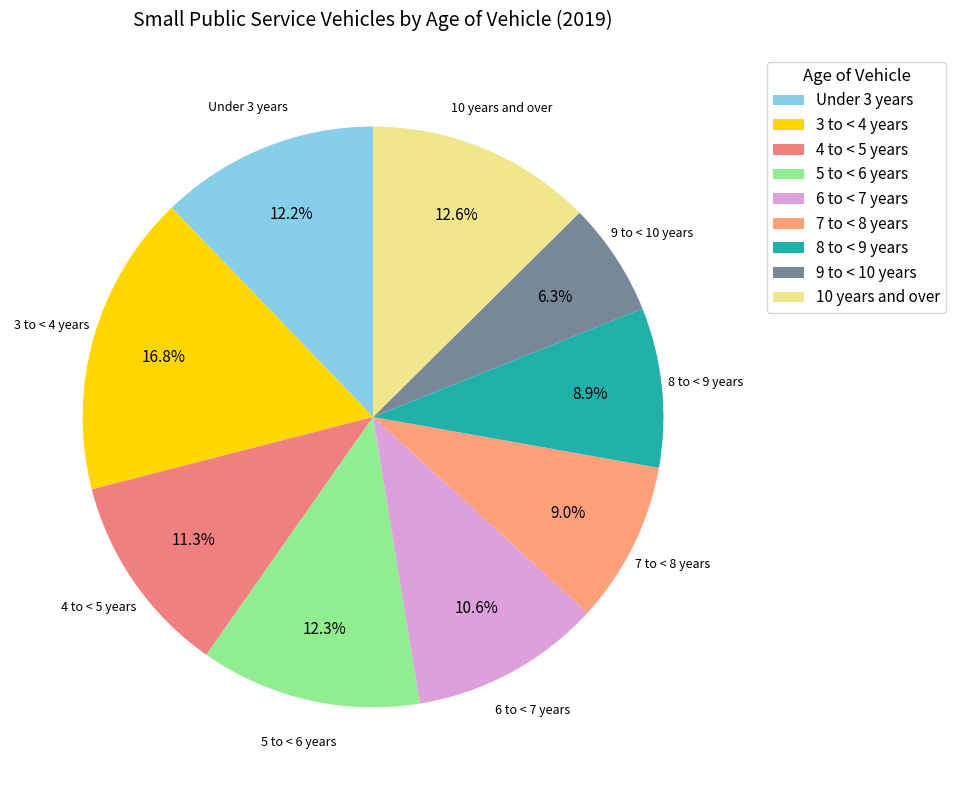

What percentage is NOT represented by 6 to < 7 years?

89.4%